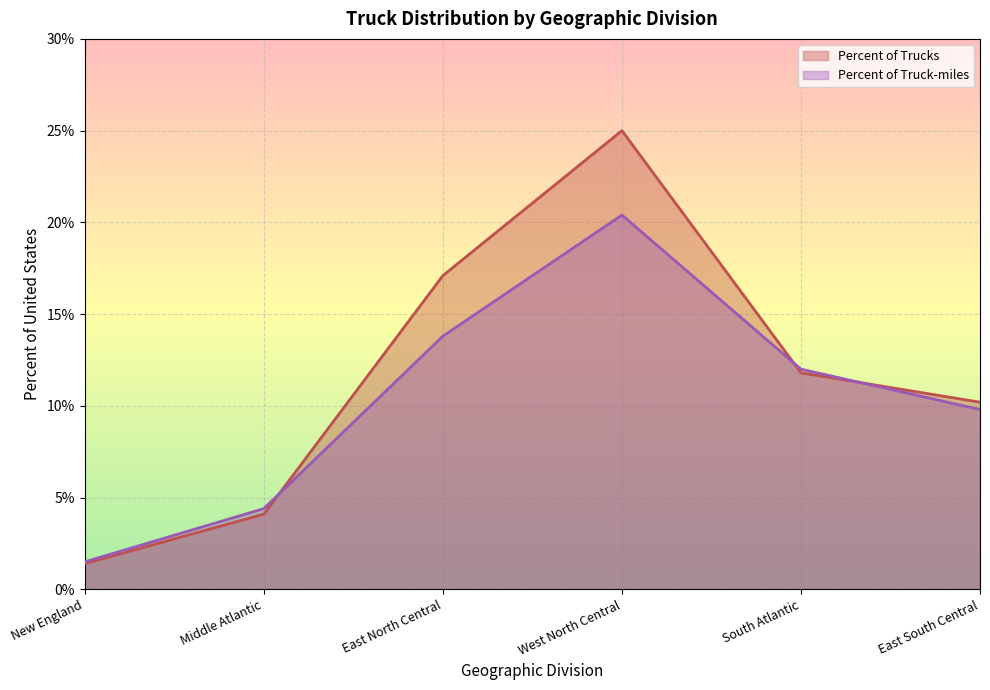

Reading left to right, what are all the values shown in this chart?

Percent of Trucks: 1.4	4.1	17.1	25.0	11.8	10.2
Percent of Truck-miles: 1.5	4.4	13.8	20.4	12.0	9.8